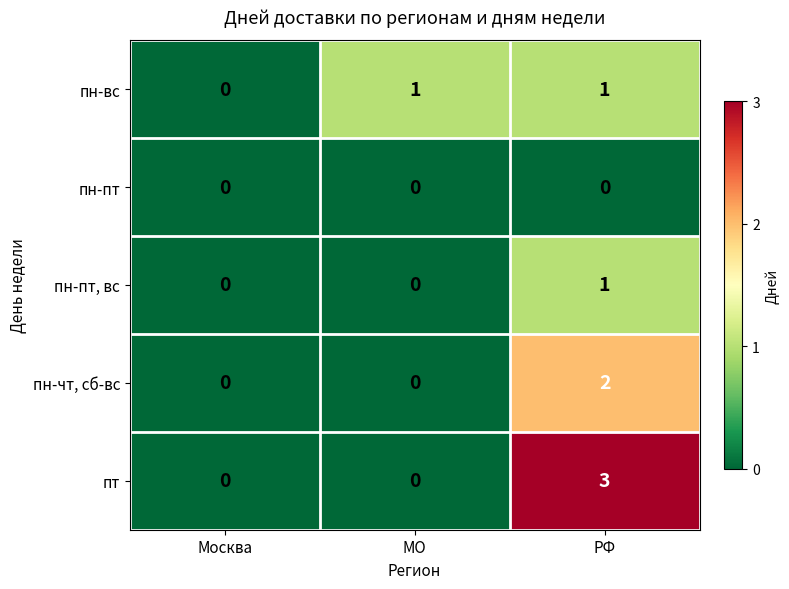

The value of пт at РФ is 3. True or false?

True